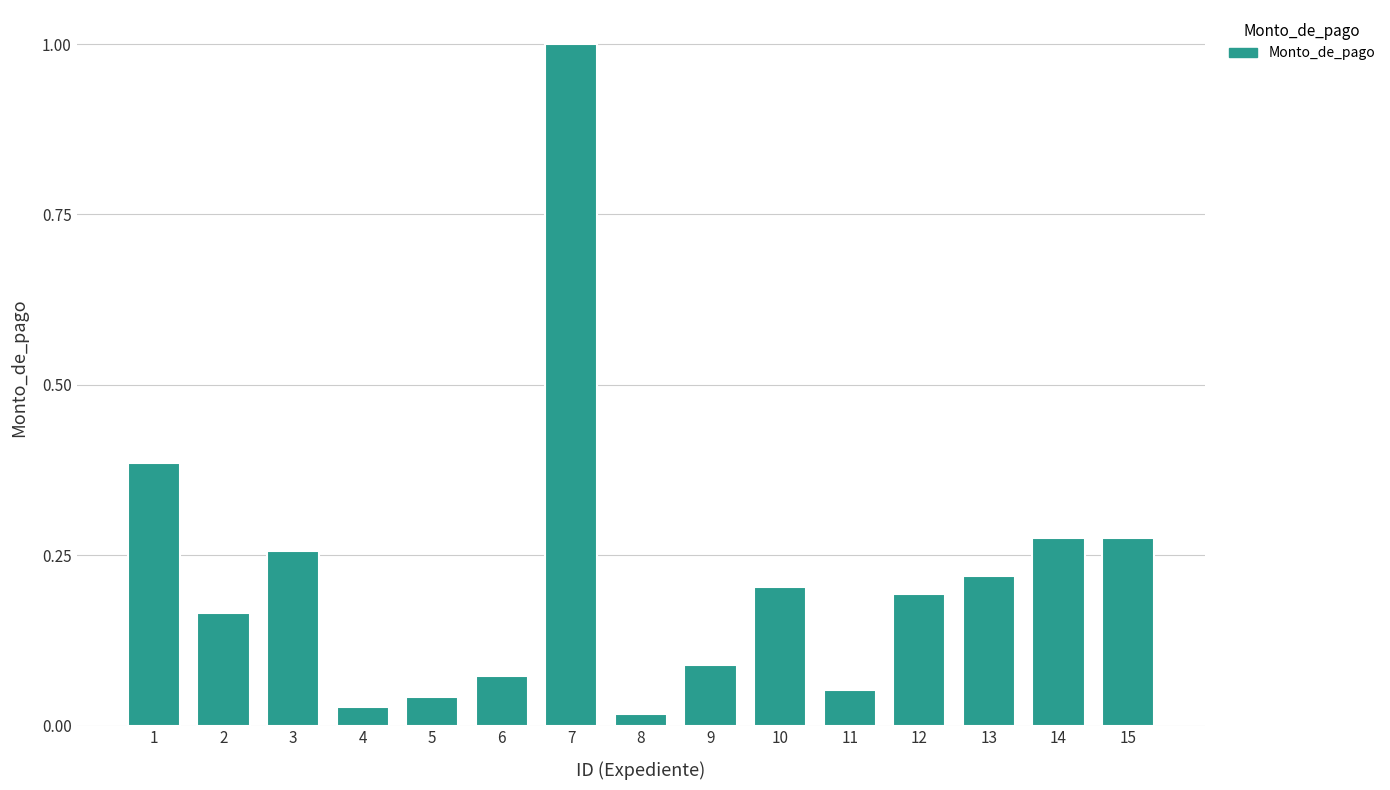

The chart shows a value of 0.6 at 7. True or false?

False